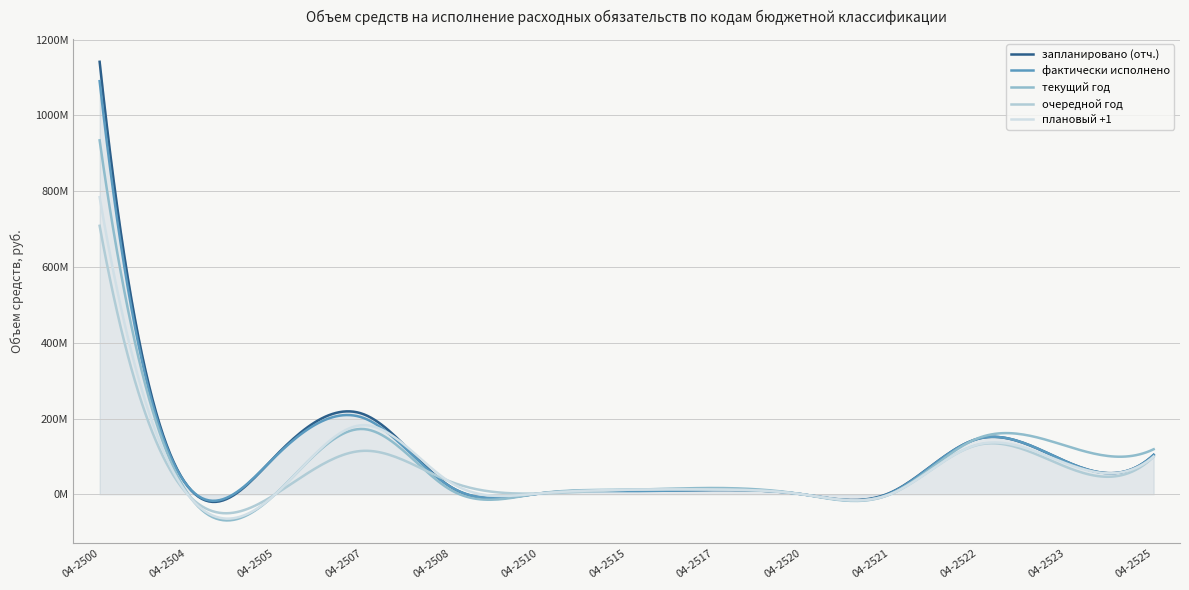

Is this an area chart (filled region under the line)?

Yes